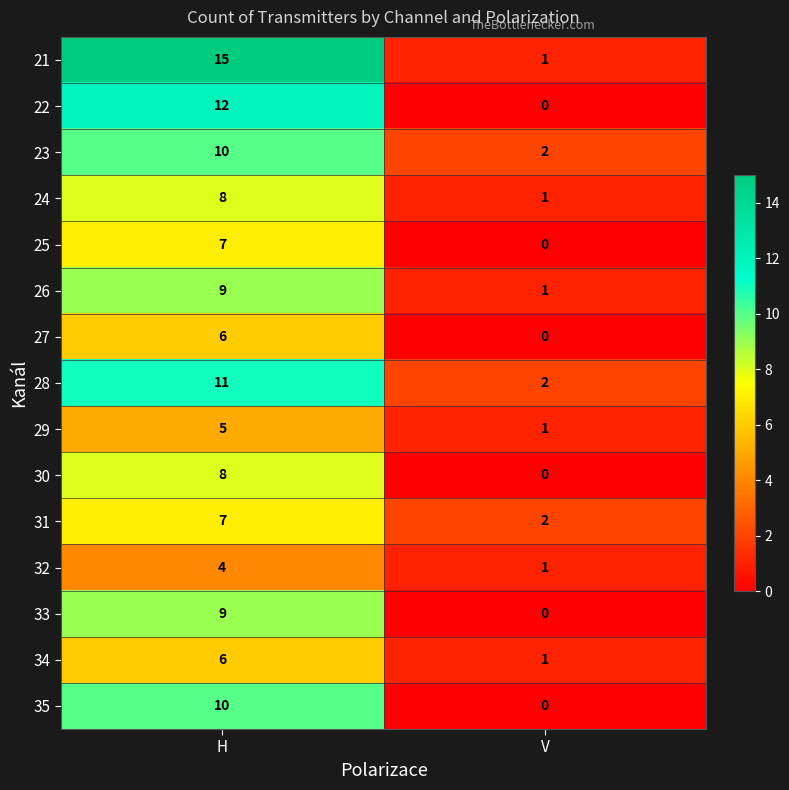

True or false: 26 has a value of 1 at V.

True